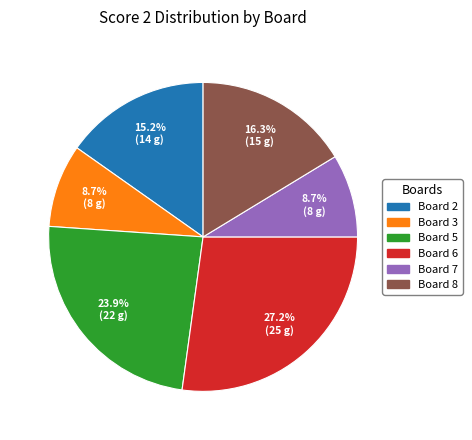

Which category has the biggest portion of the pie?

Board 6